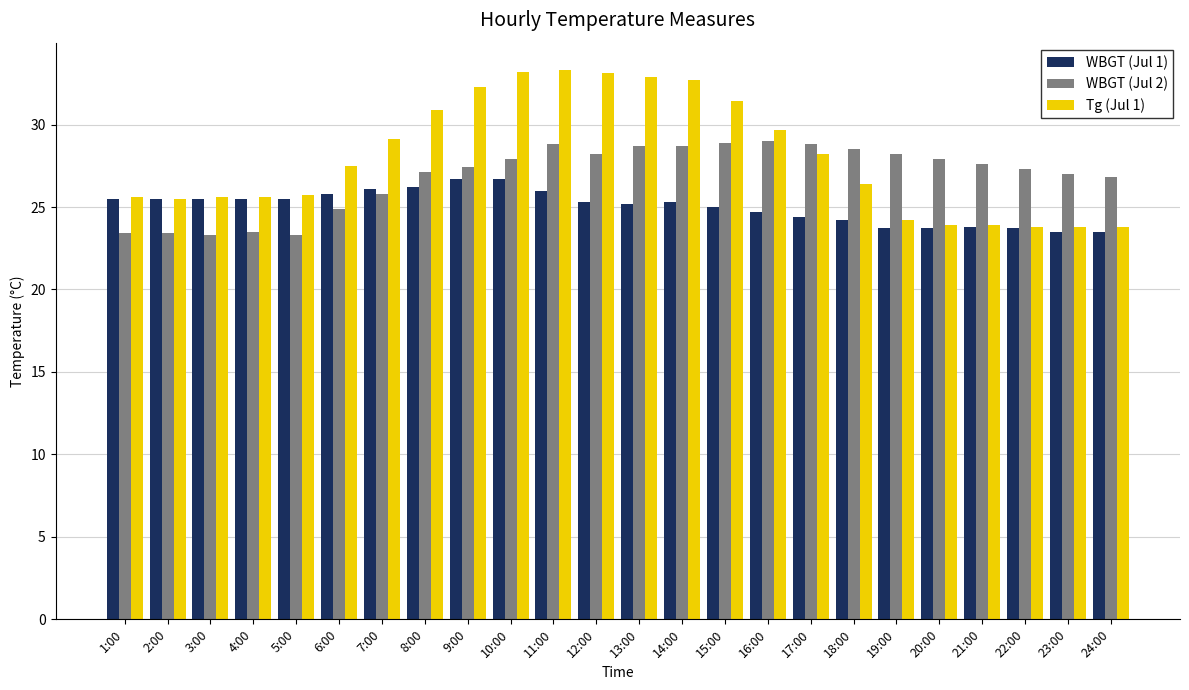

Does the chart contain stacked bars?

No